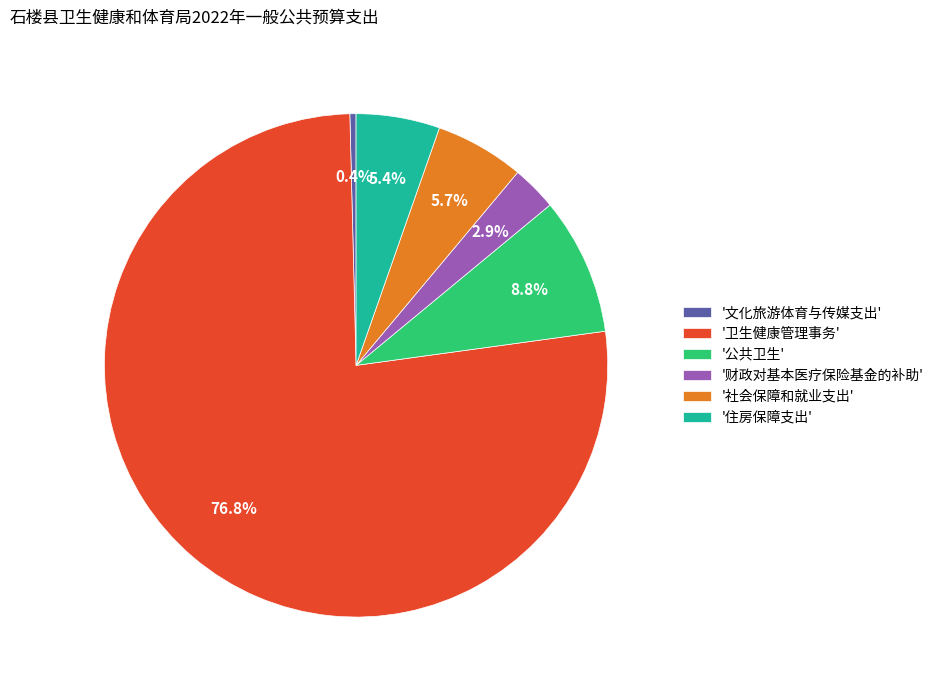

Which slice is the largest?

'卫生健康管理事务'